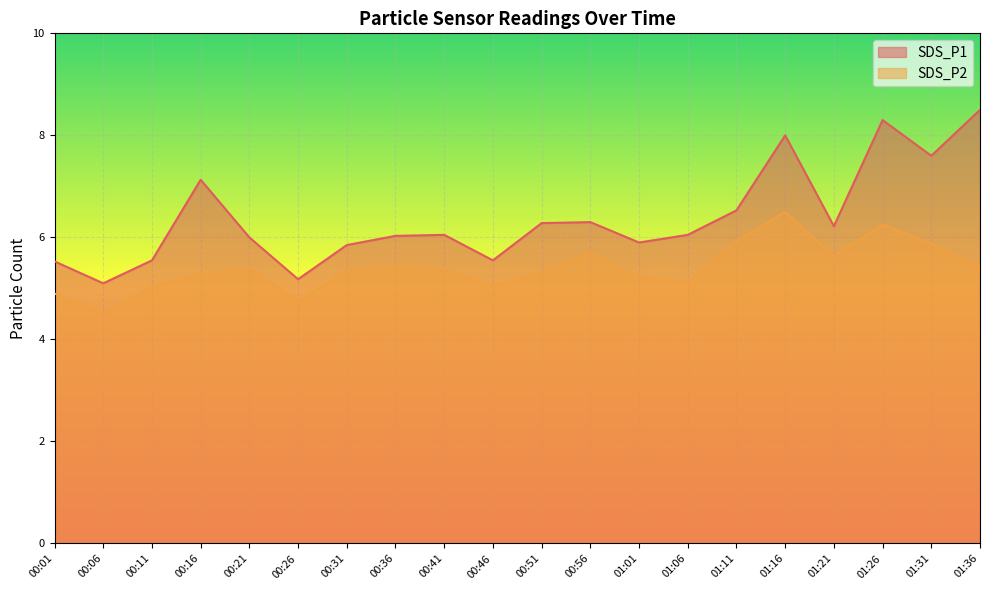

Reading left to right, extract all data points from this chart.

SDS_P1: 5.5	5.1	5.5	7.1	6.0	5.2	5.8	6.0	6.0	5.5	6.3	6.3	5.9	6.0	6.5	8.0	6.2	8.3	7.6	8.5
SDS_P2: 4.9	4.5	5.0	5.3	5.4	4.8	5.3	5.5	5.4	5.0	5.3	5.7	5.2	5.1	5.9	6.5	5.6	6.2	5.9	5.4